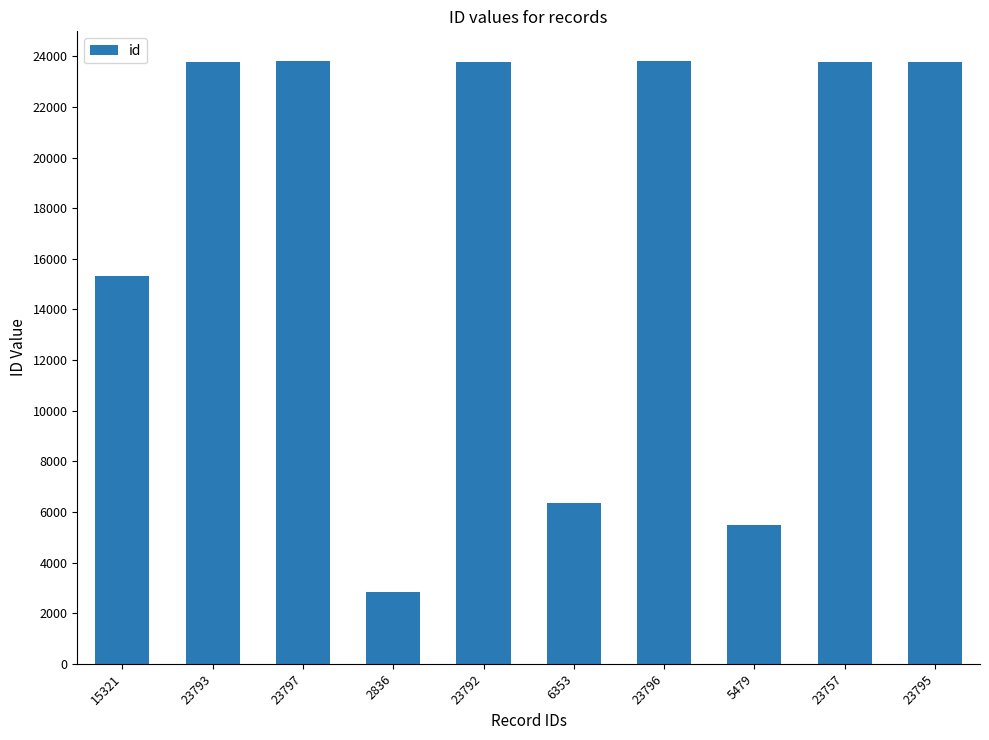

How many bars are there in total?

10